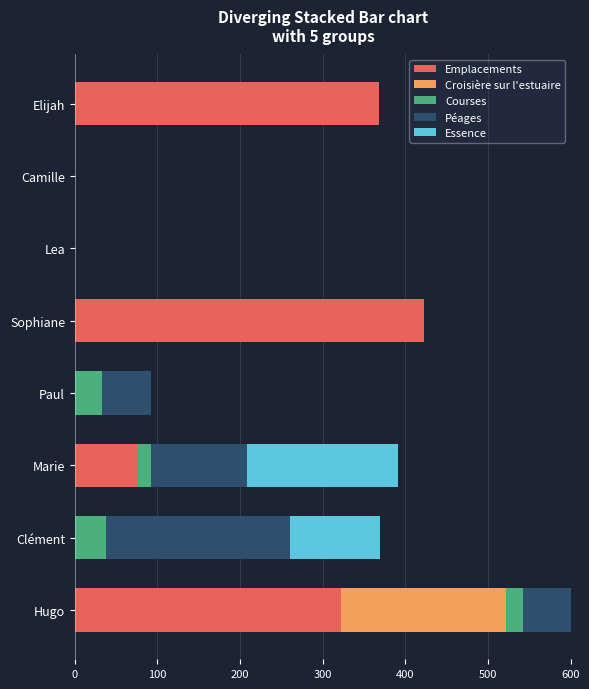

Which category has the highest value in the Emplacements series?

Sophiane